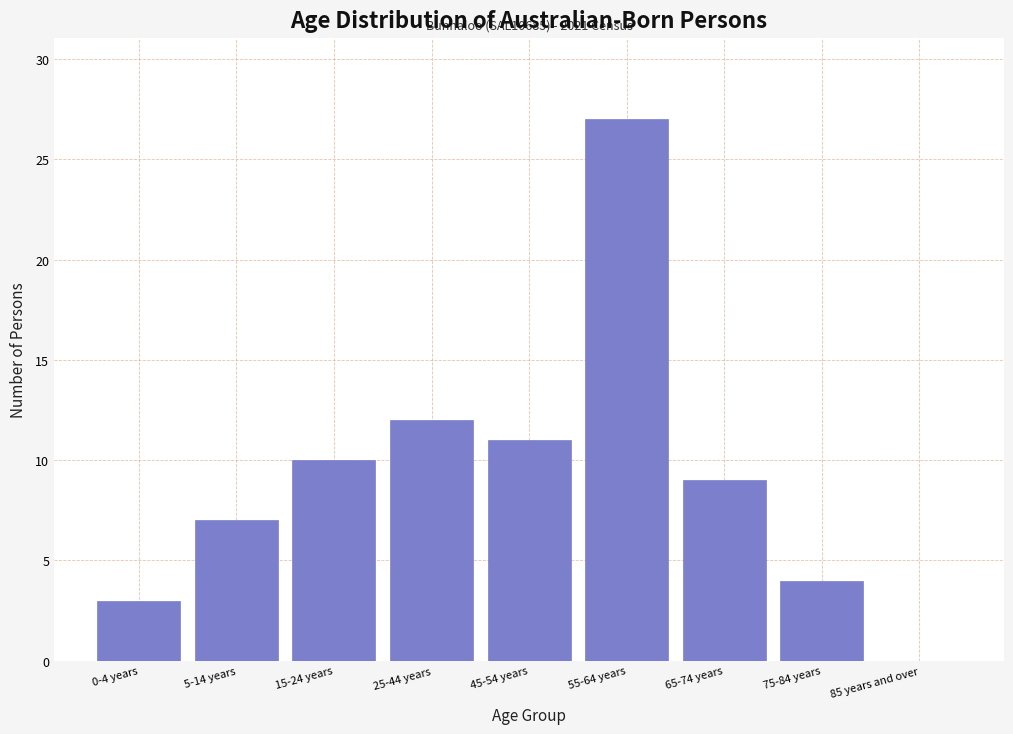

Reading right to left, extract all data points from this chart.

85 years and over=0	75-84 years=4	65-74 years=9	55-64 years=27	45-54 years=11	25-44 years=12	15-24 years=10	5-14 years=7	0-4 years=3